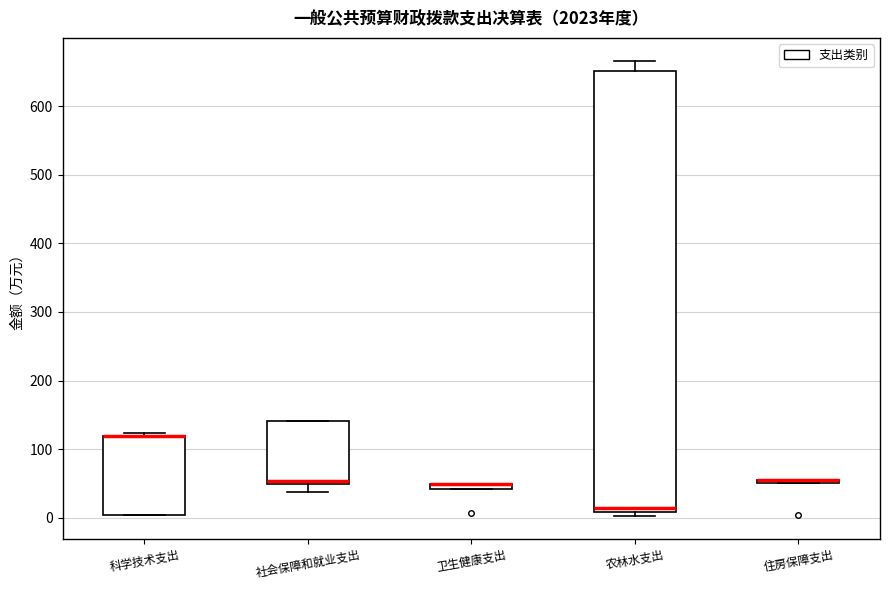

Which box is the tallest, from its lower edge to its upper edge?

农林水支出